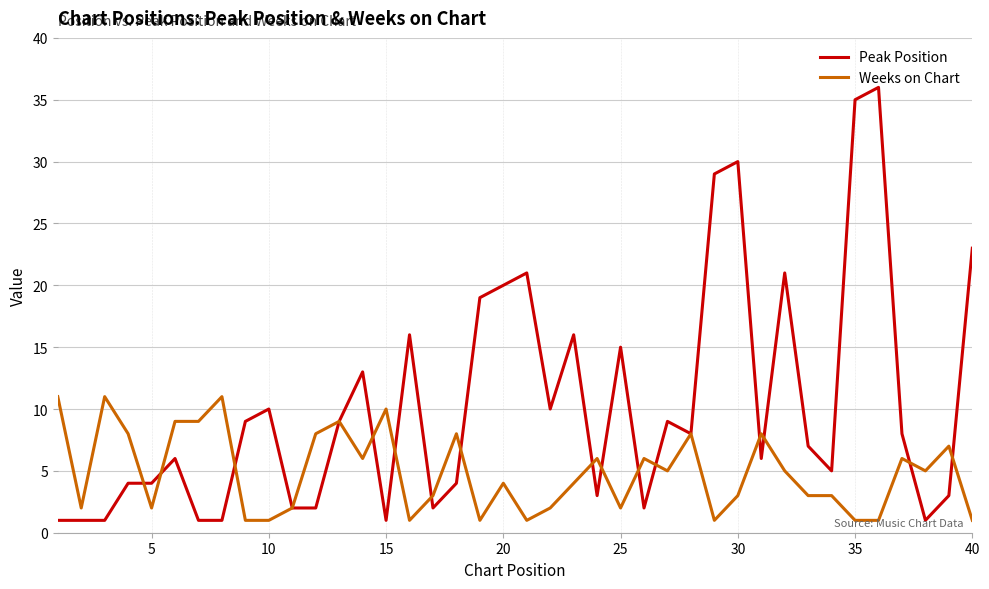

What is the lowest value of the Peak Position series?

1